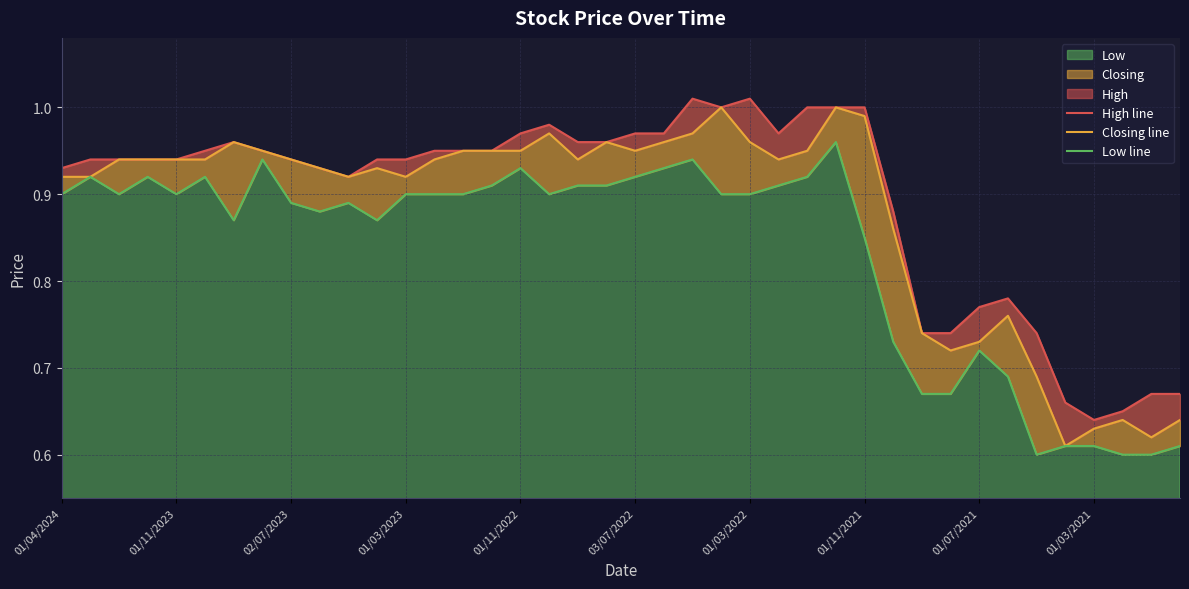

Does the chart have visible grid lines?

Yes